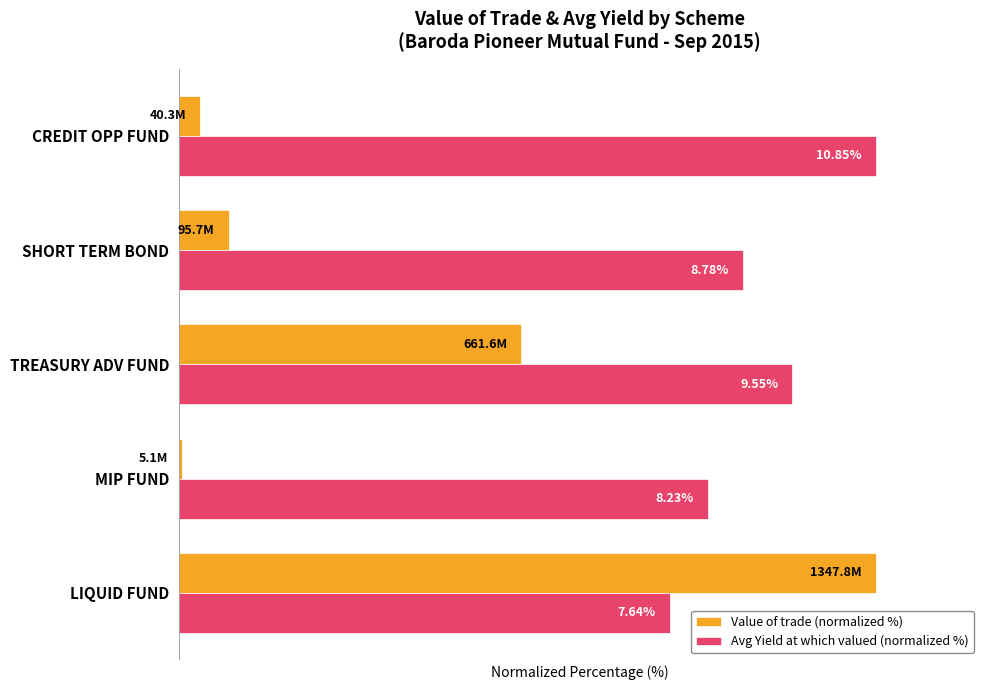

Reading right to left, transcribe all the data shown in this chart.

Value of trade (normalized %): 3.0	7.1	49.1	0.4	100.0
Avg Yield at which valued (normalized %): 100.0	80.9	88.0	75.9	70.4